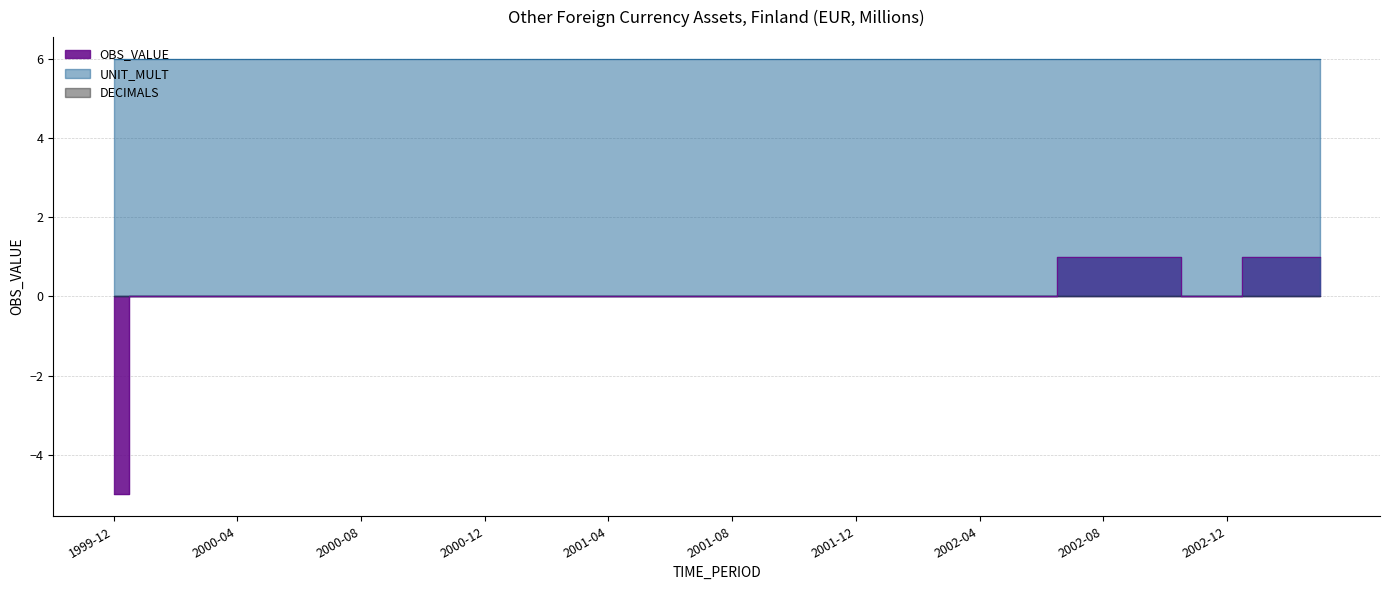

Which series has the widest spread of values?

OBS_VALUE